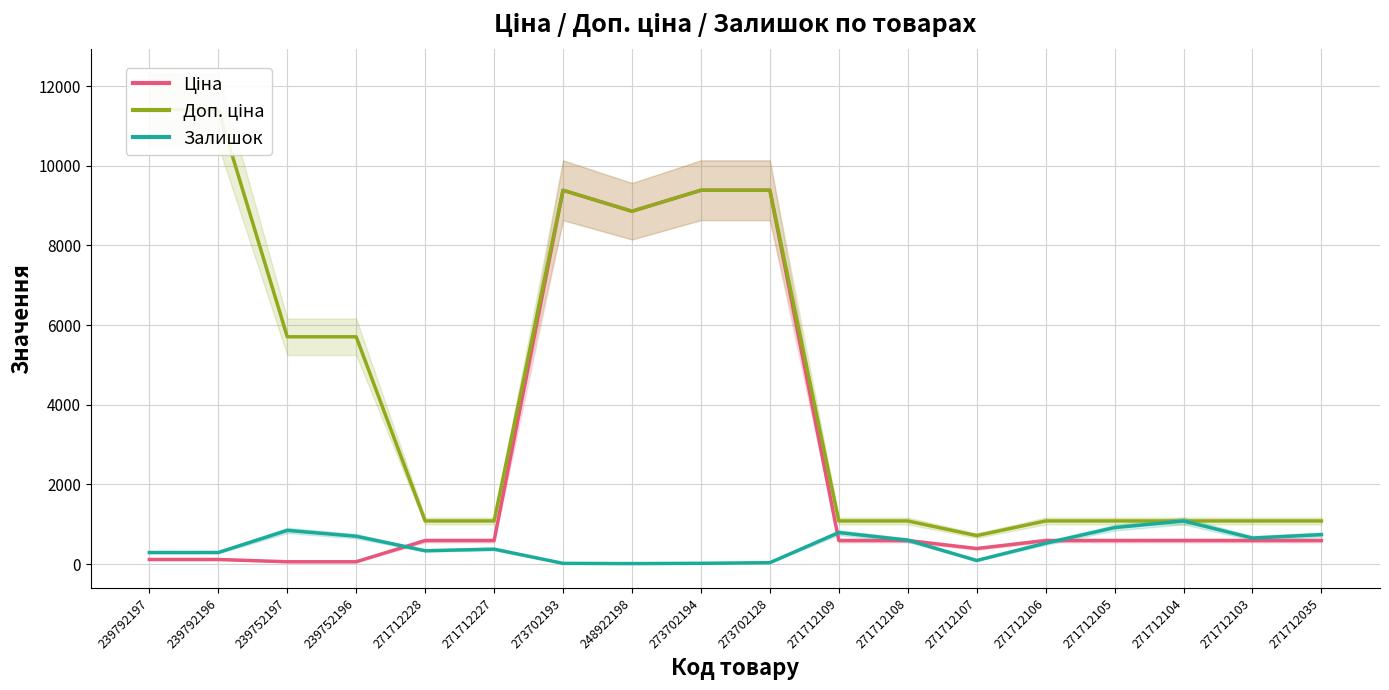

How many interior local peaks does the Залишок series have?

4